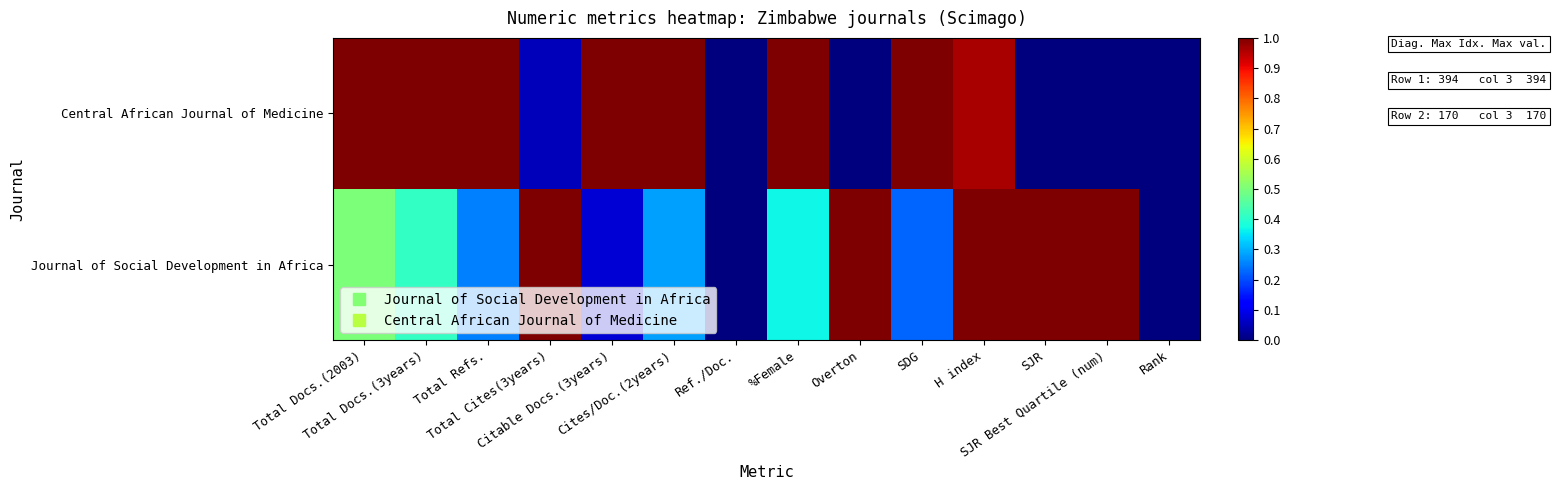

At which category does the chart reach its peak across all series?

Total Cites(3years)